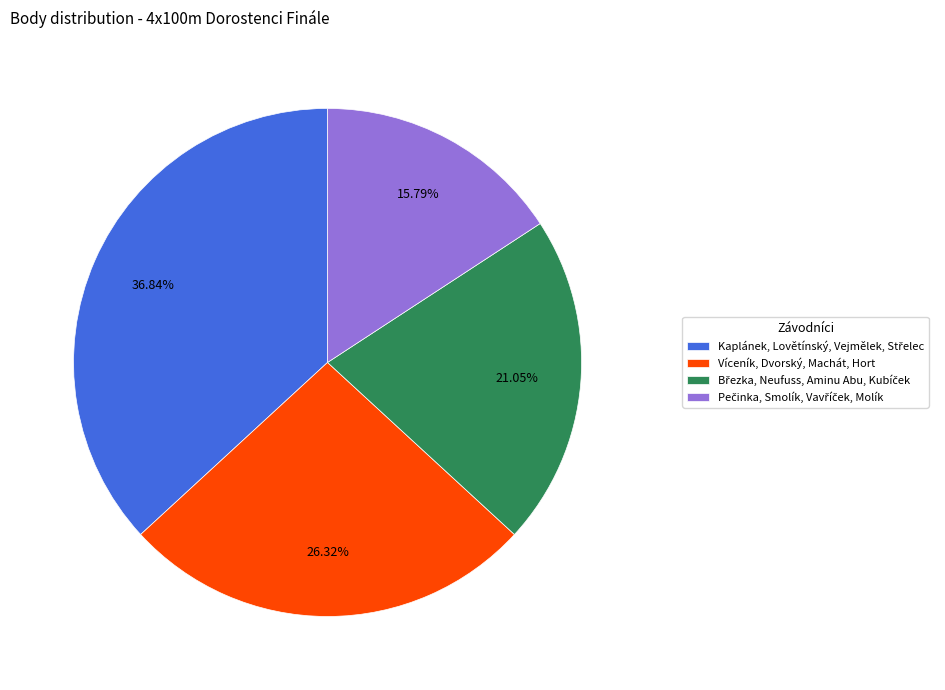

Does any single category account for the majority?

No